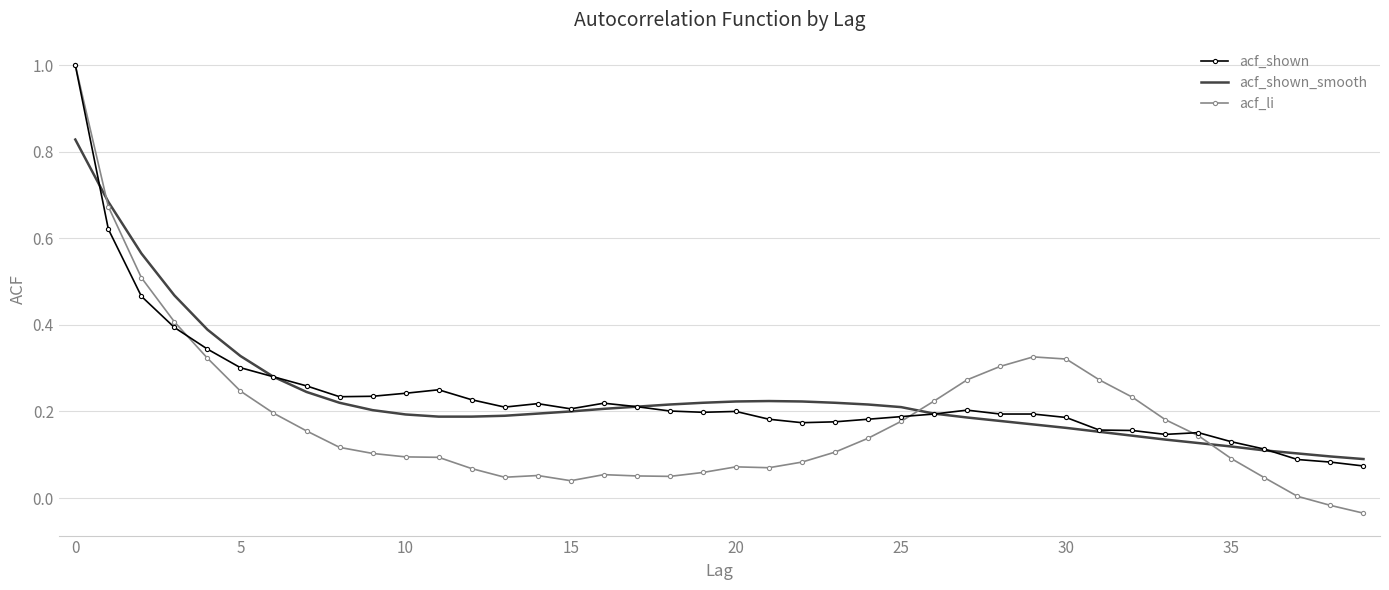

Count the number of categories in the chart.

40